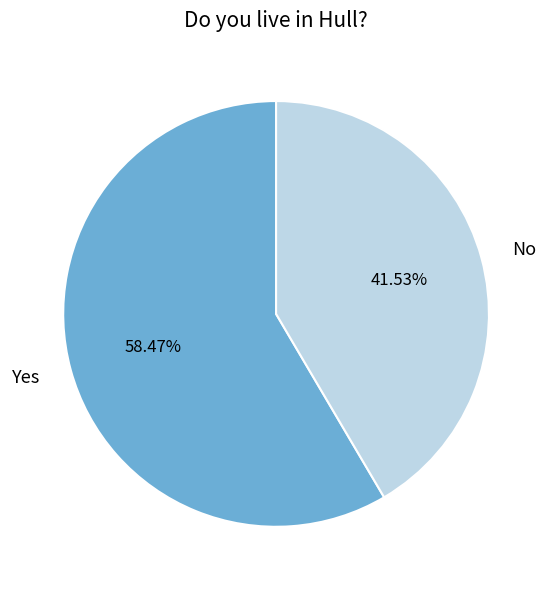

What percentage is the No slice, to the nearest percent?

42%